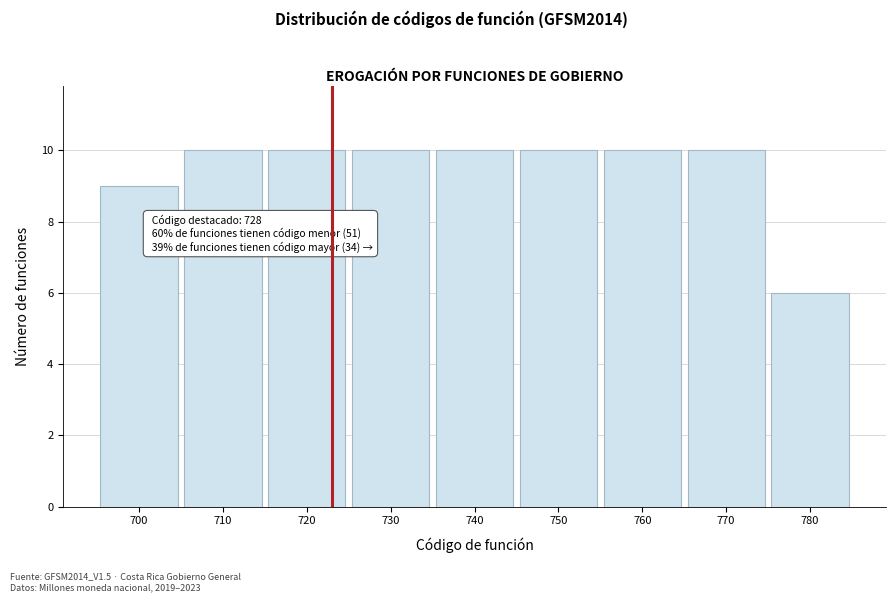

Reading left to right, what are all the values shown in this chart?

9	10	10	10	10	10	10	10	6